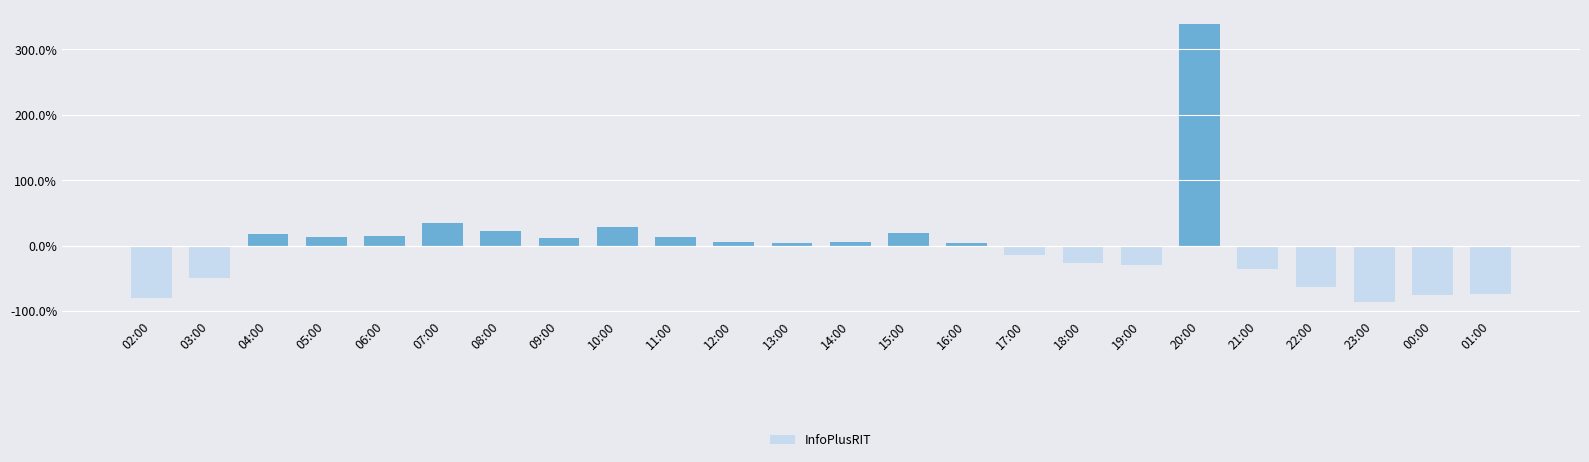

Is it true that the value at 22:00 is -89.5?

False